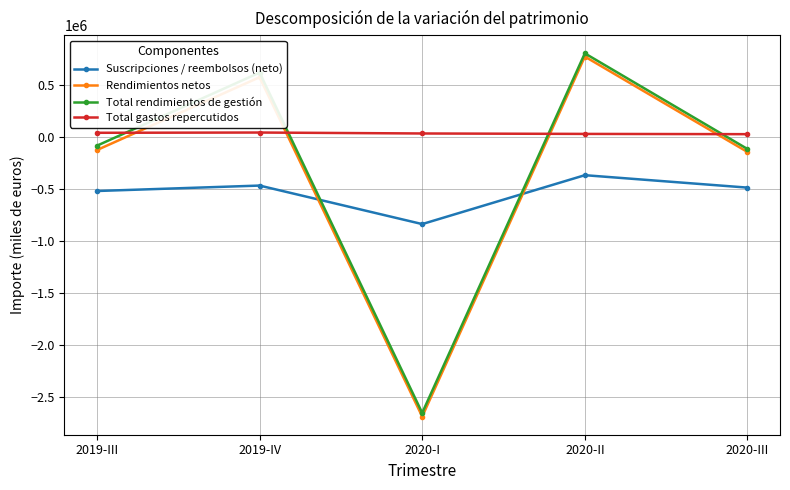

What are all the series names shown in the legend?

Suscripciones / reembolsos (neto), Rendimientos netos, Total rendimientos de gestión, Total gastos repercutidos